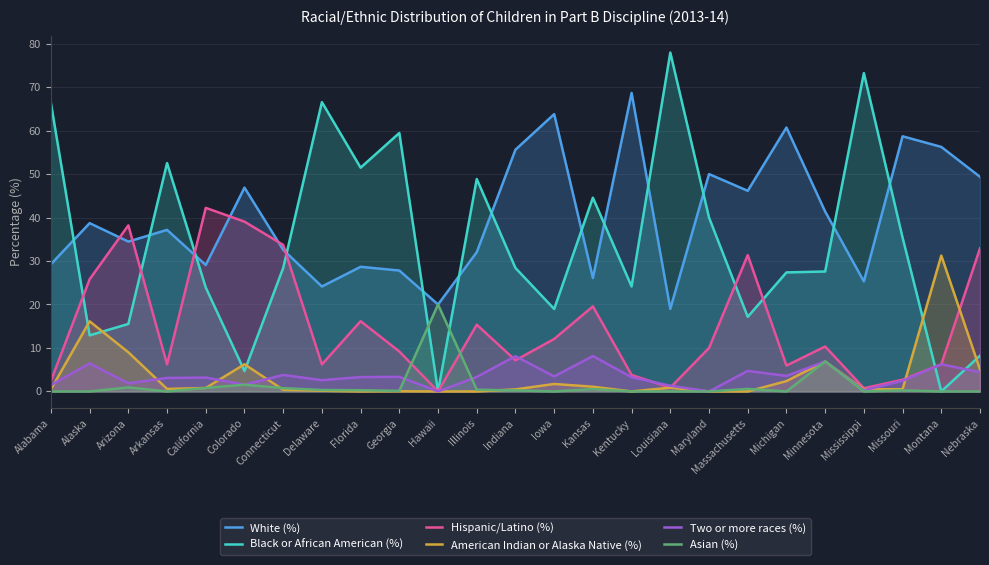

What is the label of the 12th point from the left?

Illinois